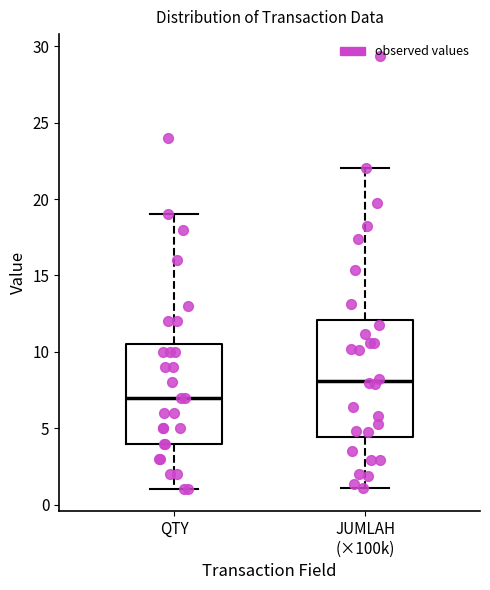

Which box's median line is the highest?

JUMLAH (×100k)